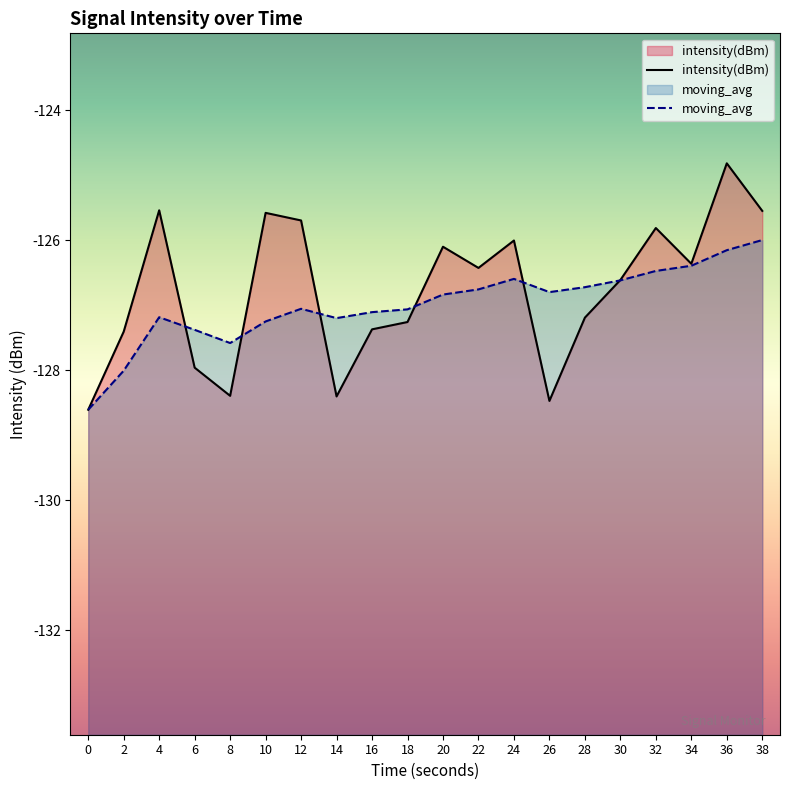

Rank the series at 14 from lowest to highest value.

intensity(dBm), moving_avg